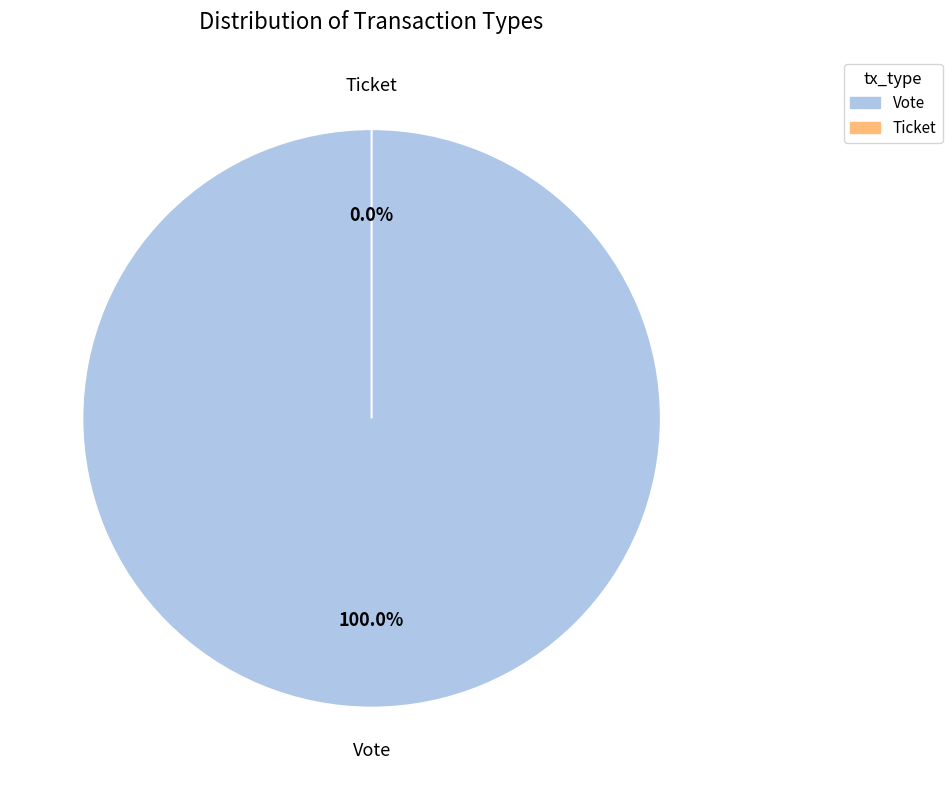

To the nearest percent, what is the difference between the largest and smallest slice percentages?

100%